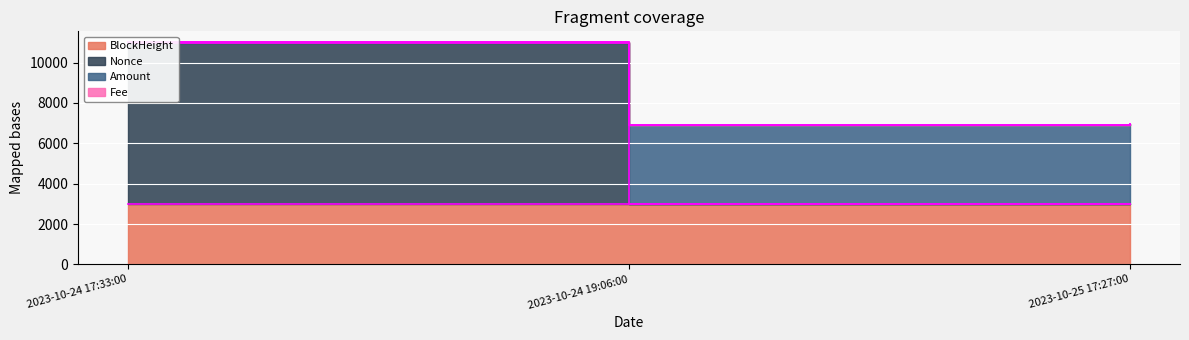

What is the difference between the Nonce values at 2023-10-24 19:06:00 and 2023-10-25 17:27:00?

1.4